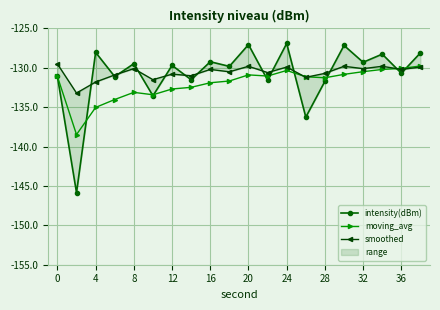

True or false: moving_avg has more than 0 points higher than both neighbors.

True